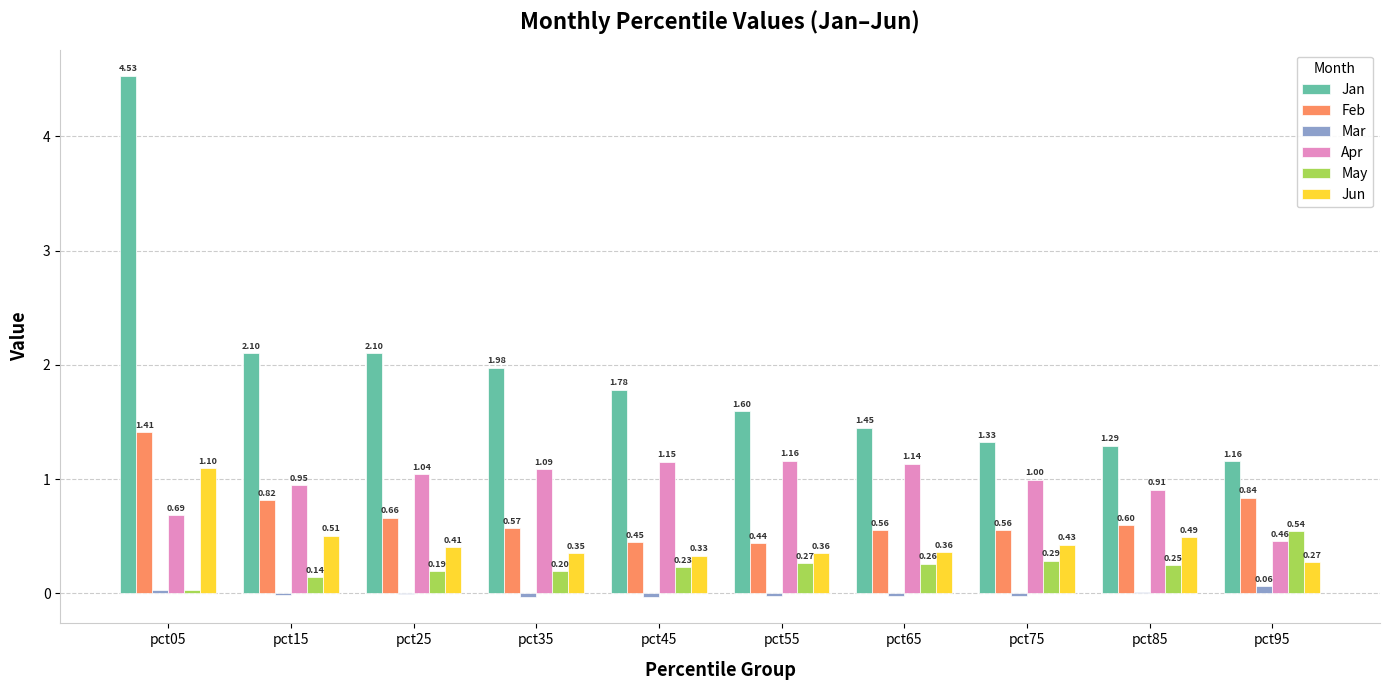

Count the number of data series in this chart.

6